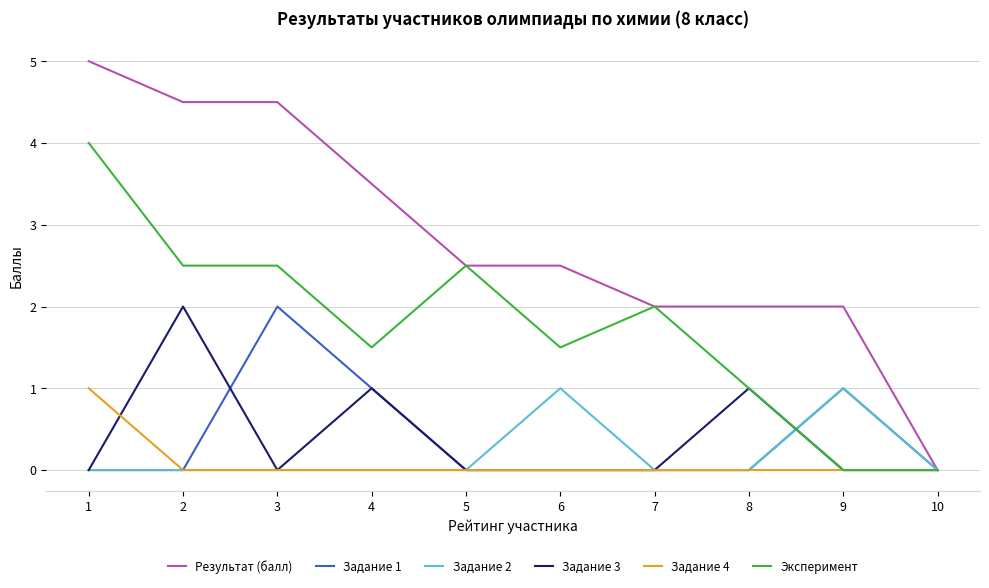

What is the sum of all Задание 1 values?

4.0